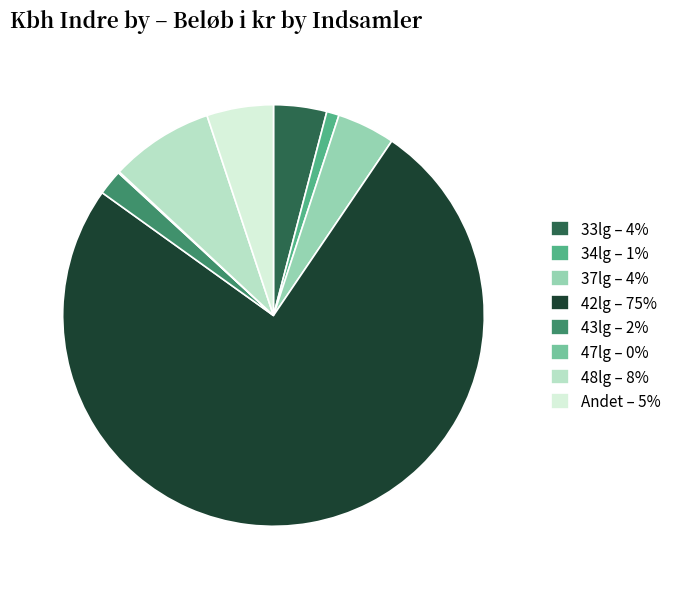

Is there a majority slice in this chart?

Yes